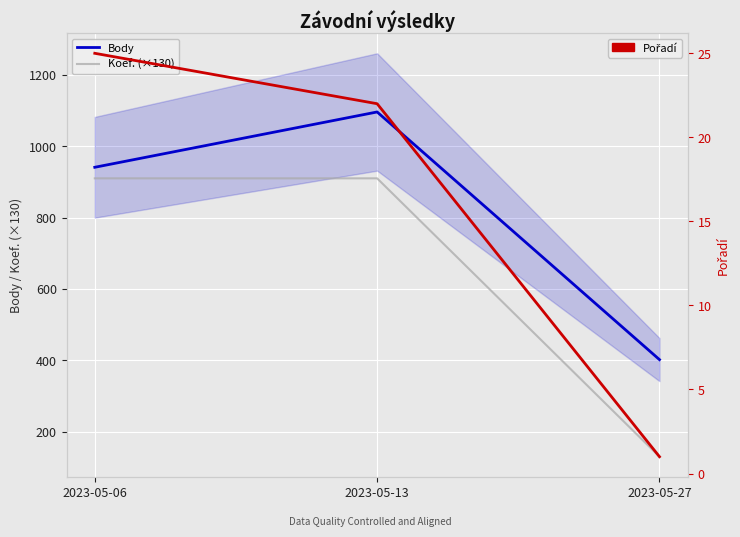

Is it true that Pořadí equals 22 at 2023-05-13?

True